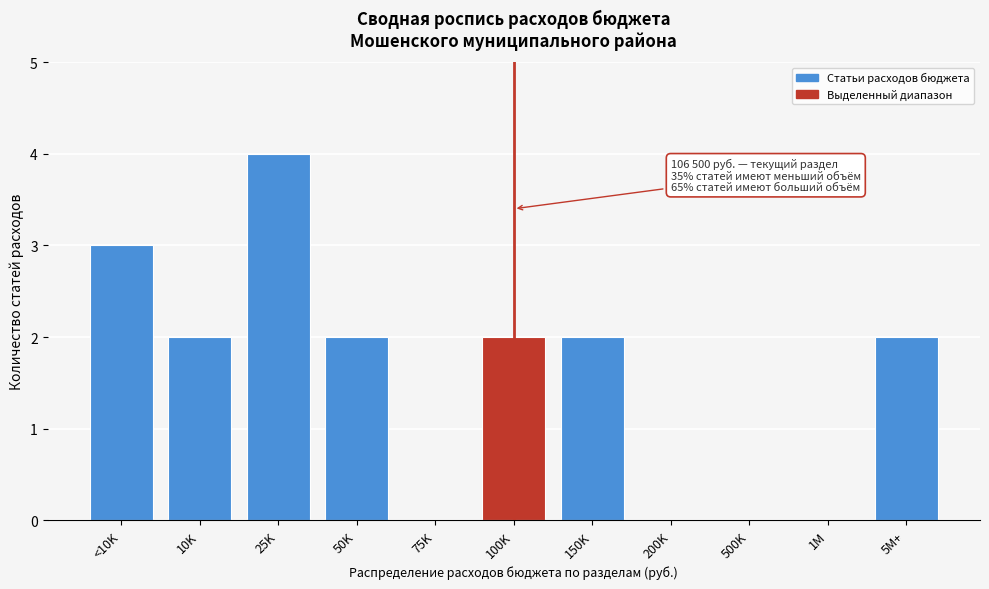

Reading left to right, list all the values displayed in this chart.

<10K=3	10K=2	25K=4	50K=2	75K=0	100K=2	150K=2	200K=0	500K=0	1M=0	5M+=2